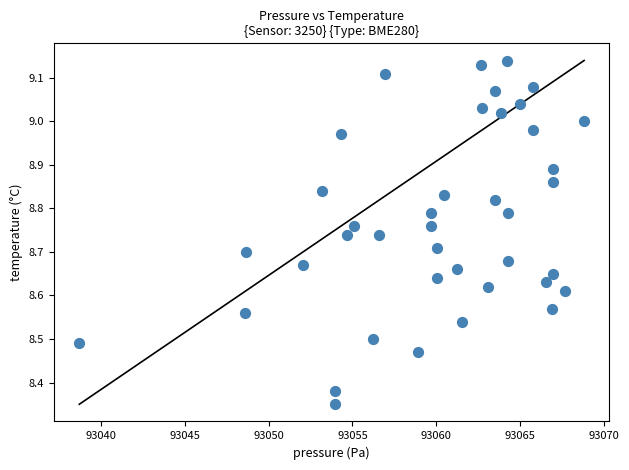

What is the range of Y values (max minus min)?

0.8